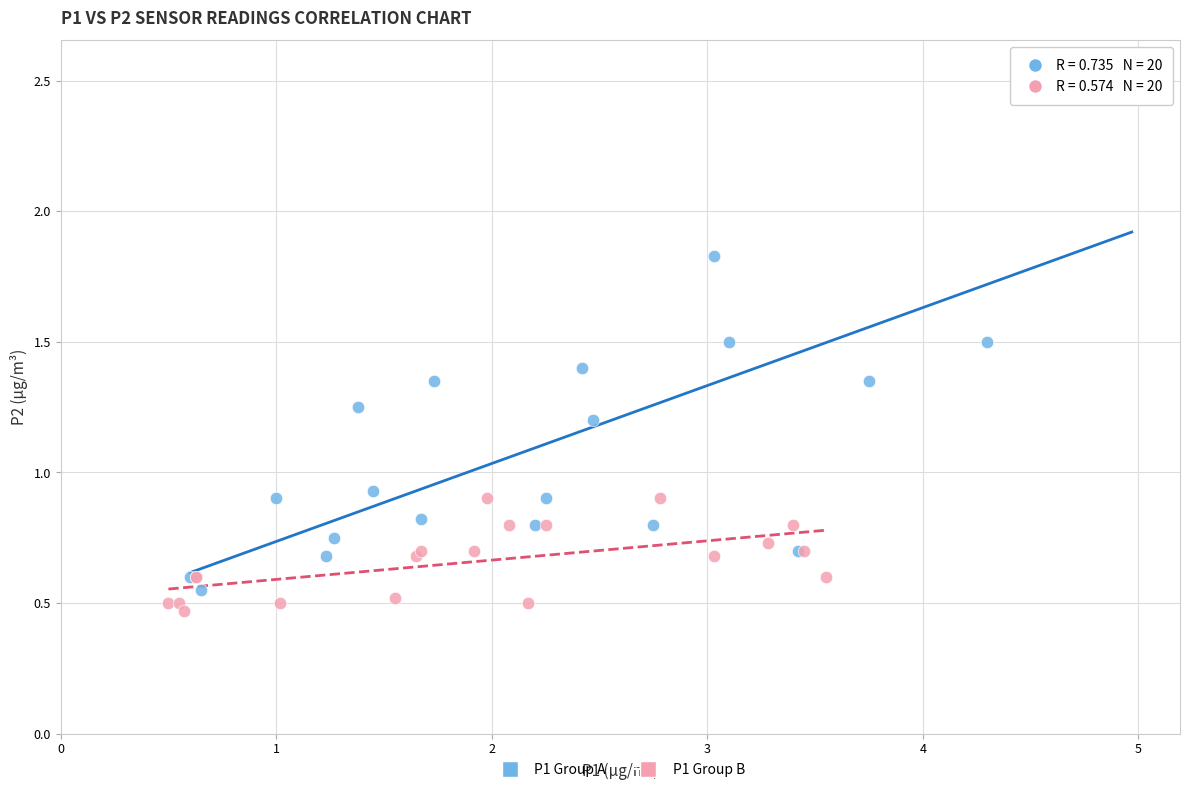

Which series reaches the maximum Y coordinate?

P1 Group A